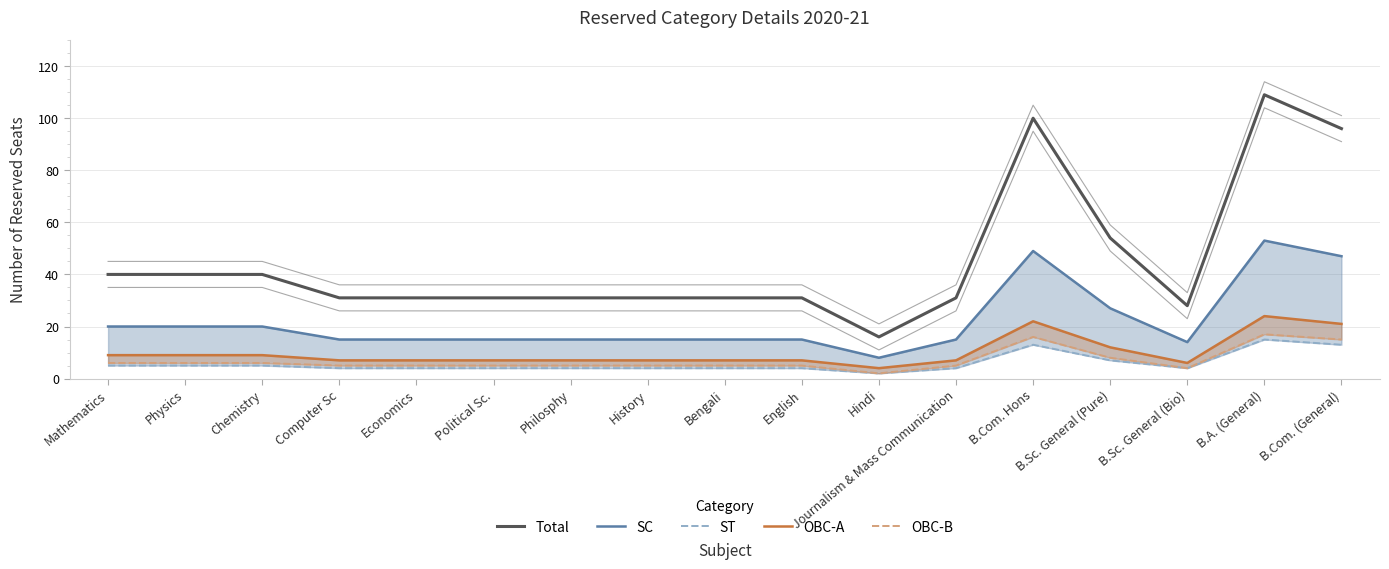

True or false: OBC-B has a value of 5 at Political Sc..

True